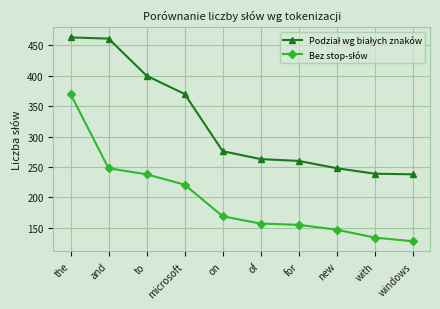

Is this an area chart (filled region under the line)?

No